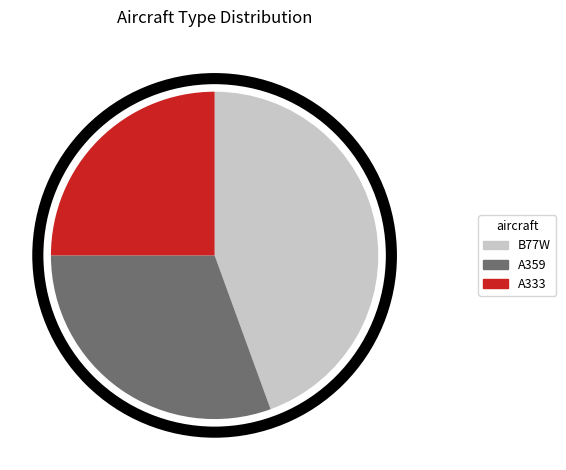

Do A359 and A333 together represent more than half of the pie?

Yes